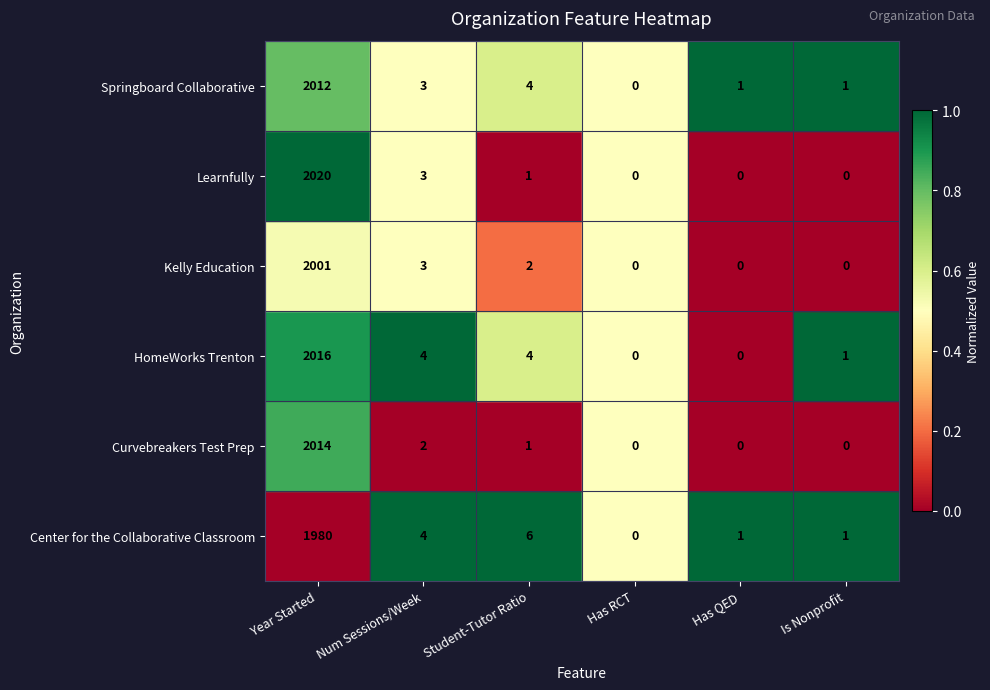

What is the greatest value displayed?

2020